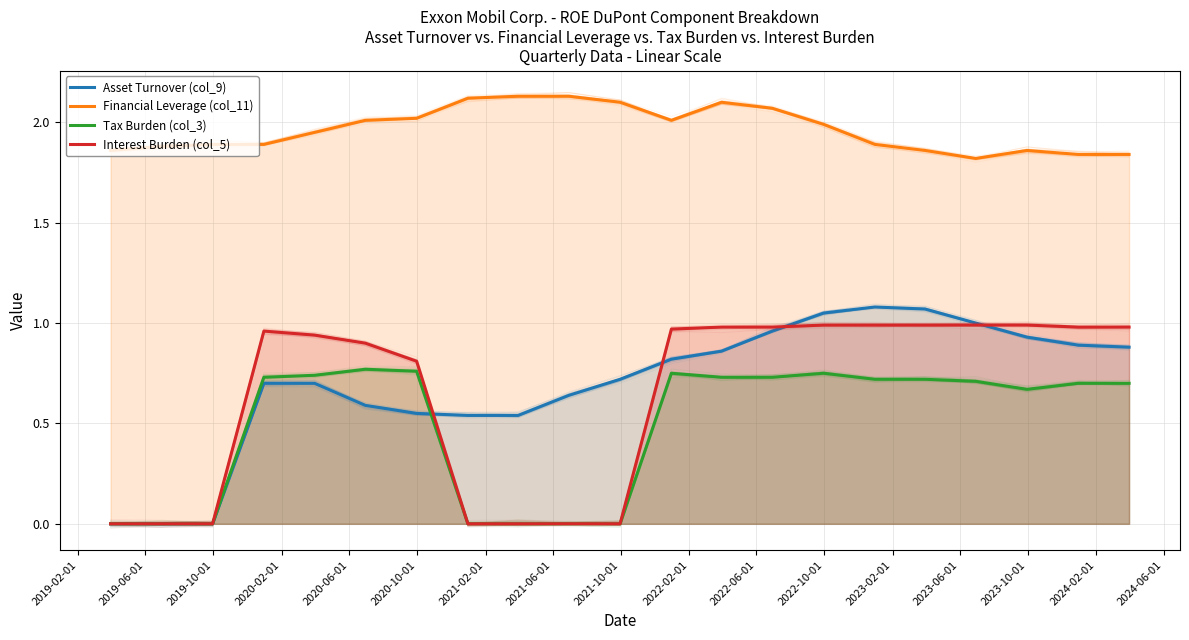

What is the label of the 9th point from the left?

2021-10-01